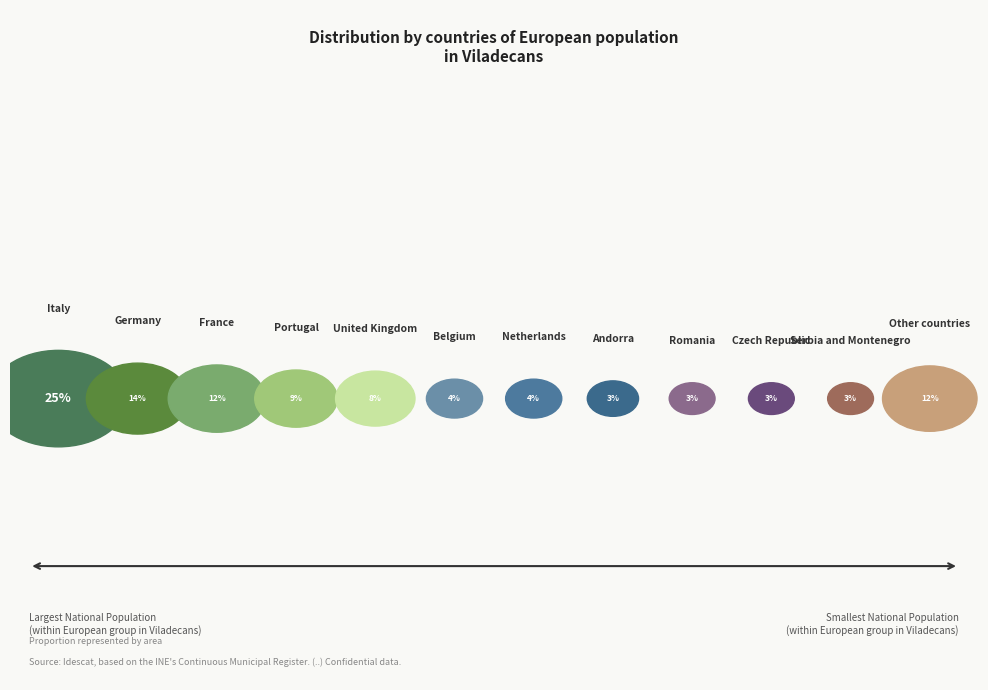

Is there a majority slice in this chart?

No